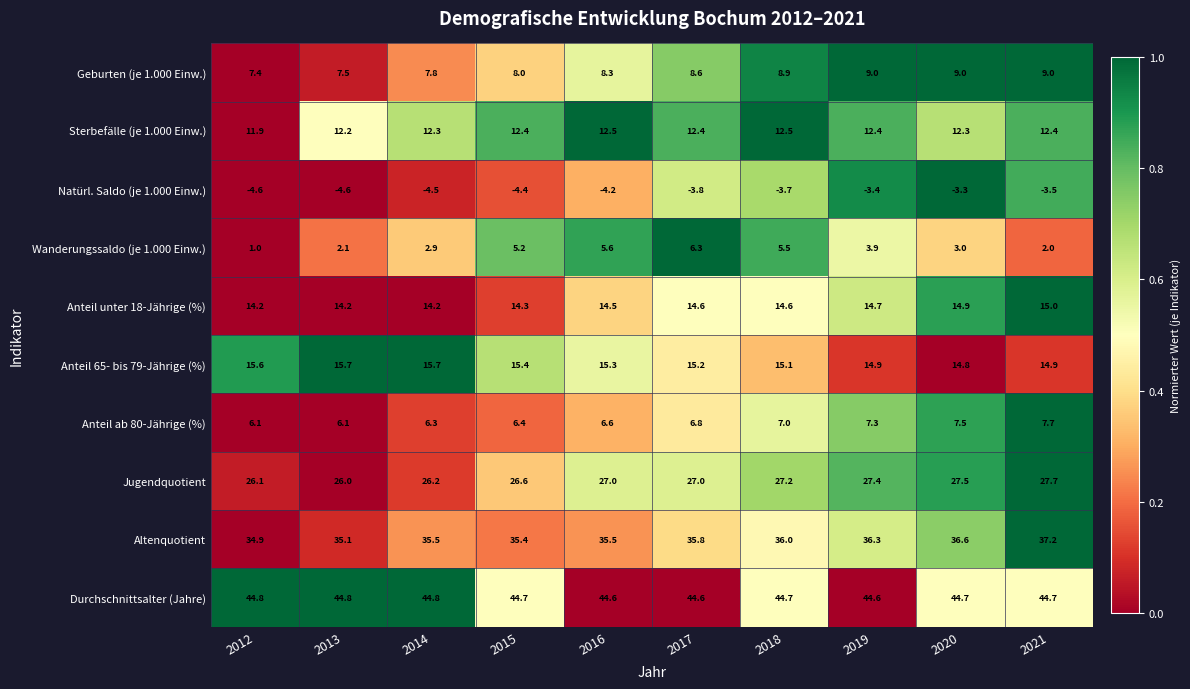

What is the difference between the Anteil 65- bis 79-Jährige (%) values at 2017 and 2012?

0.4